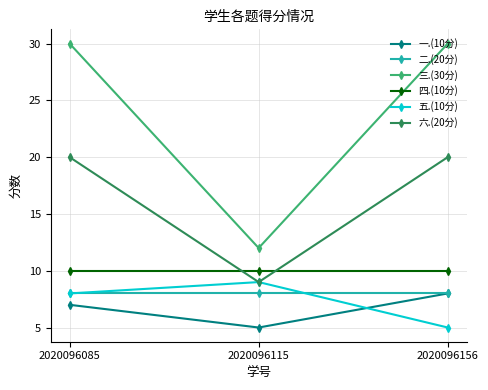

Which series has the largest total across all categories?

三.(30分)